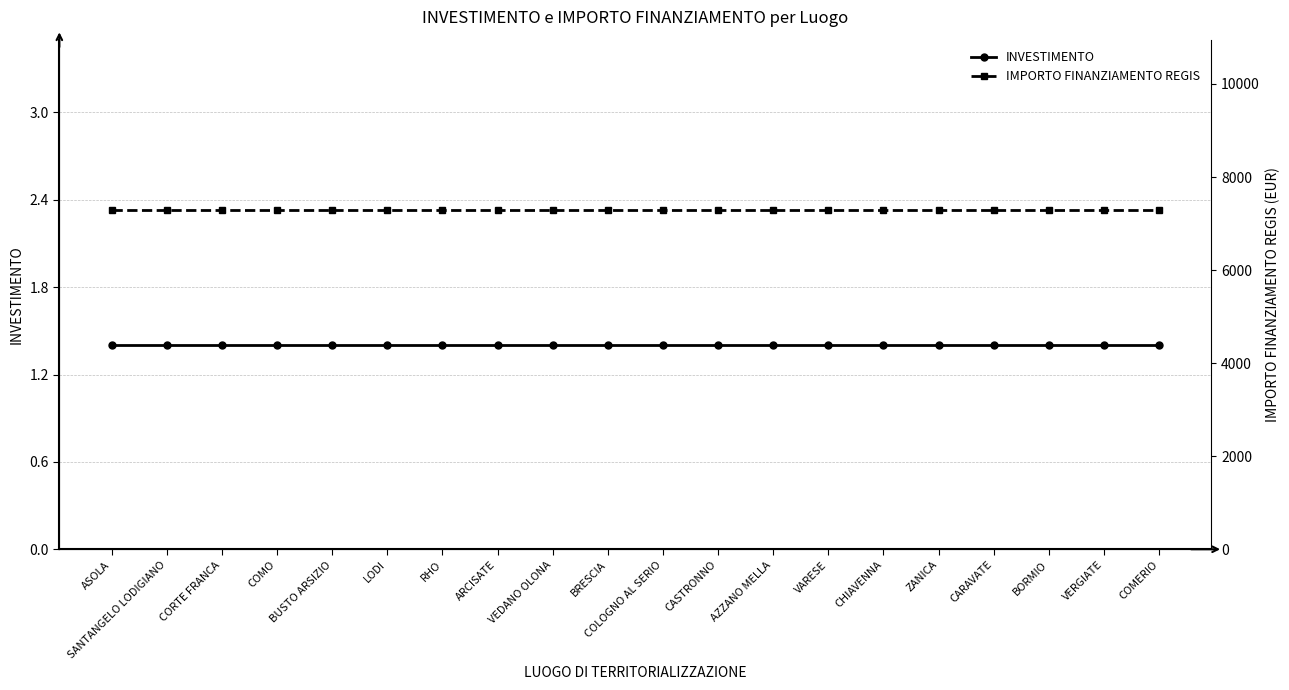

At which label is IMPORTO FINANZIAMENTO REGIS closest to 7301?

ASOLA